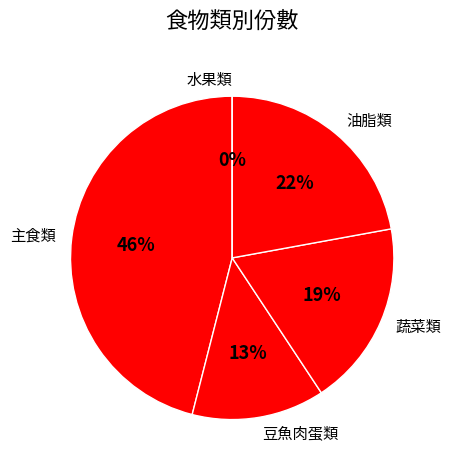

What is the total percentage of 蔬菜類 and 豆魚肉蛋類?

31.9%